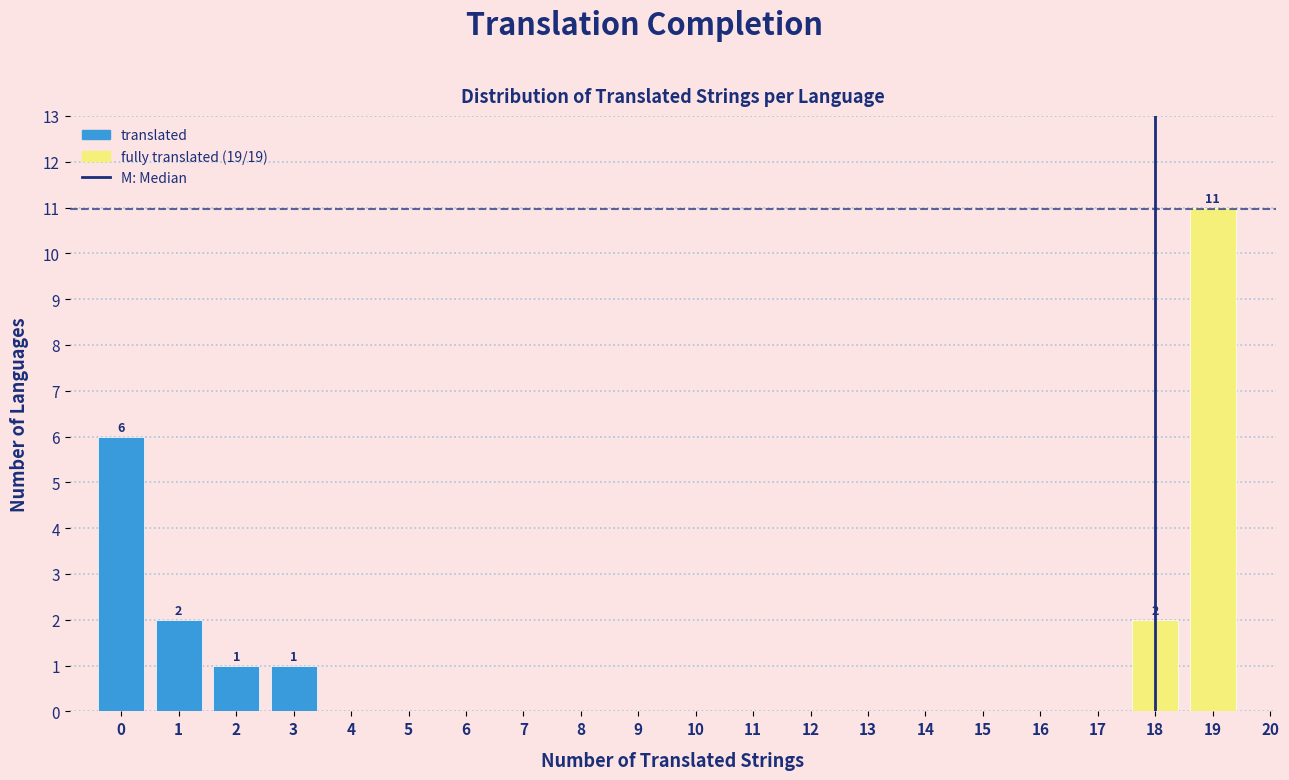

Reading left to right, extract all data points from this chart.

0=6	1=2	2=1	3=1	4=0	5=0	6=0	7=0	8=0	9=0	10=0	11=0	12=0	13=0	14=0	15=0	16=0	17=0	18=2	19=11